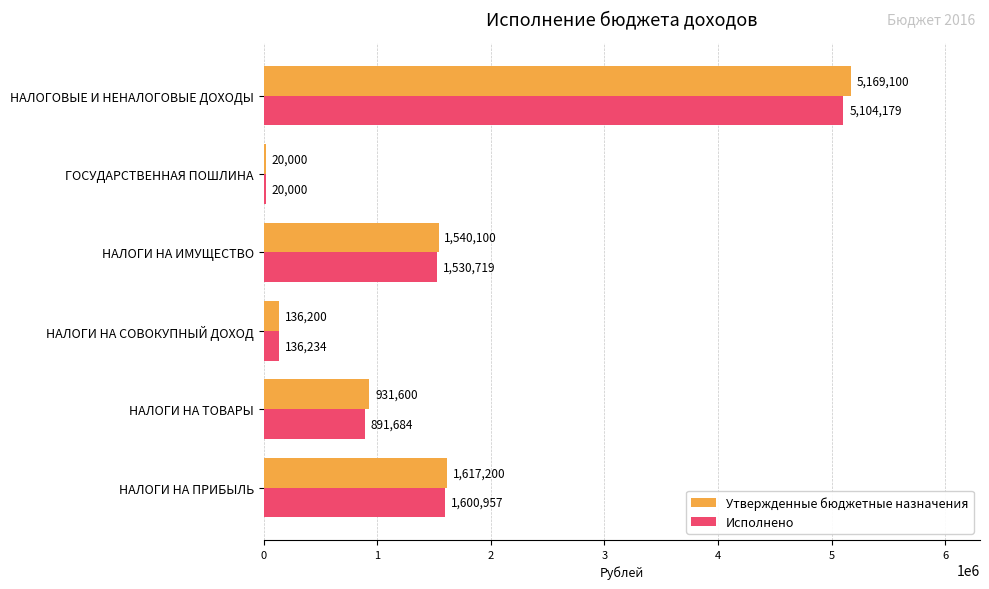

At how many categories does at least one series exceed 4856668?

1